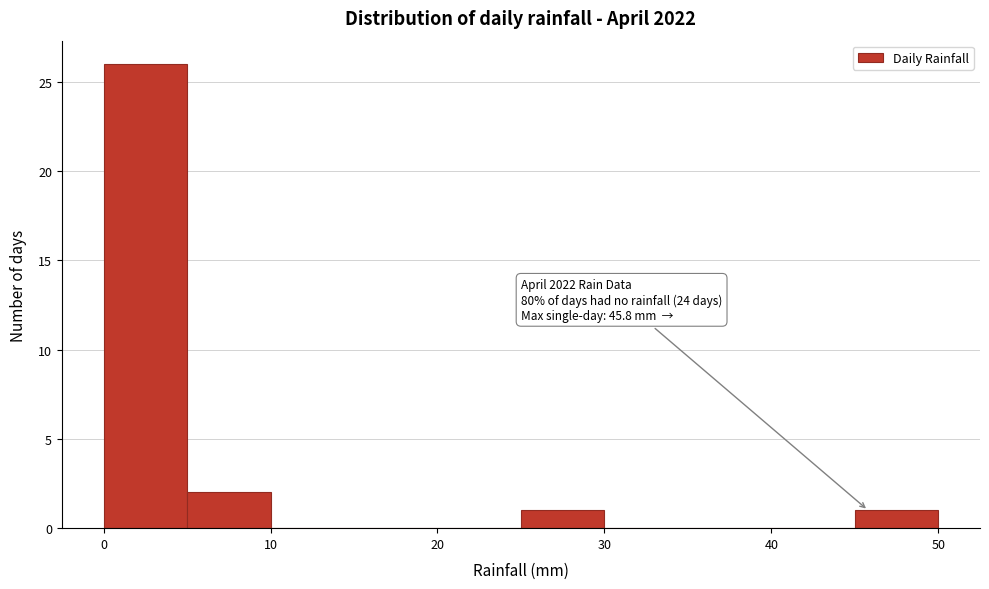

Which range on the x-axis has the tallest bar?

0 to 5